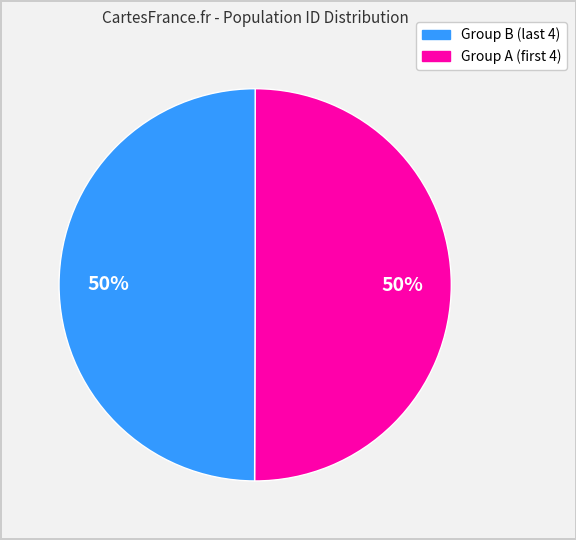

To the nearest percent, what is the average slice percentage?

50%